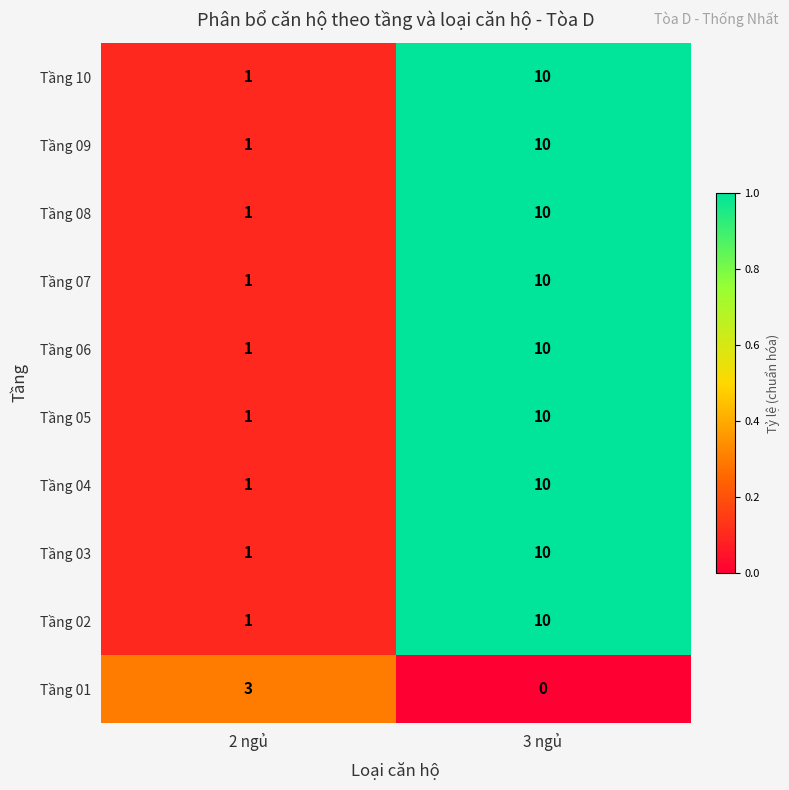

At which category is the sum across all series the highest?

3 ngủ